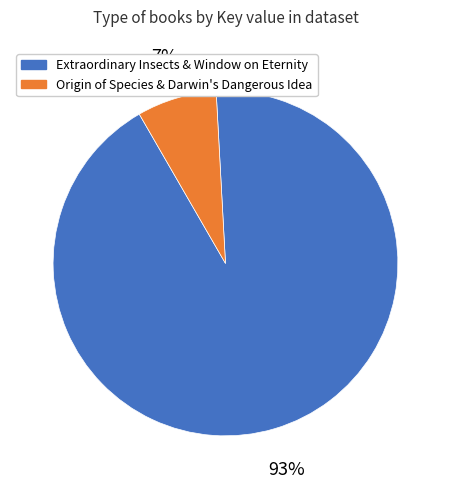

To the nearest percent, what is the average slice percentage?

50%